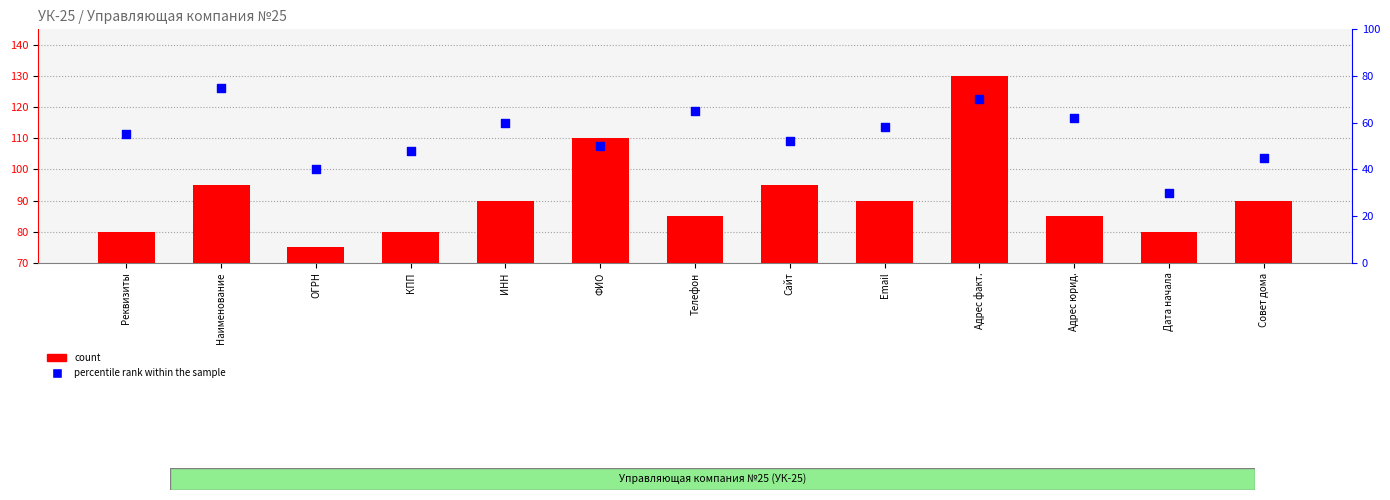

Which series has the widest spread of Y values?

count